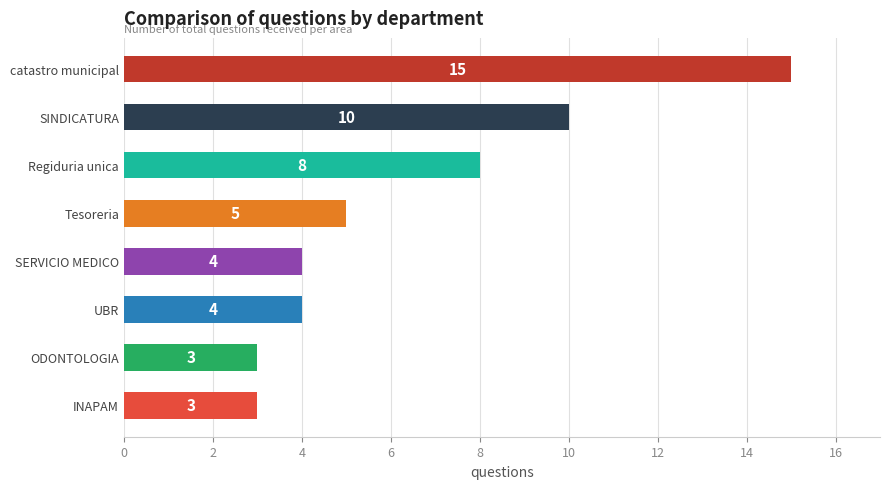

What is the value of the 3rd bar from the top?

8